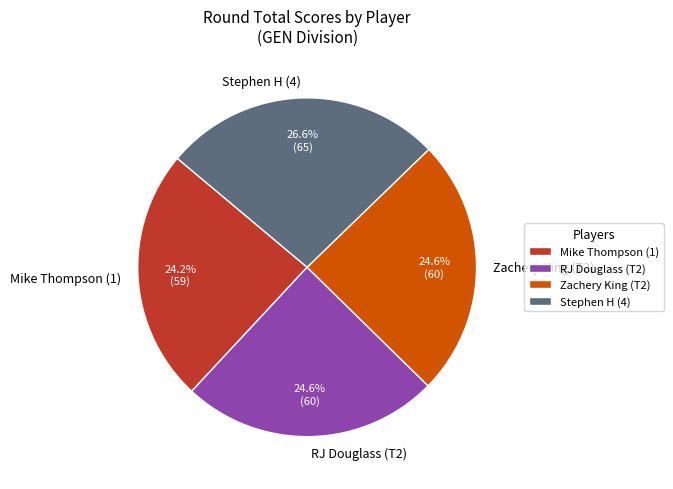

Which has a higher value, Mike Thompson (1) or Stephen H (4)?

Stephen H (4)